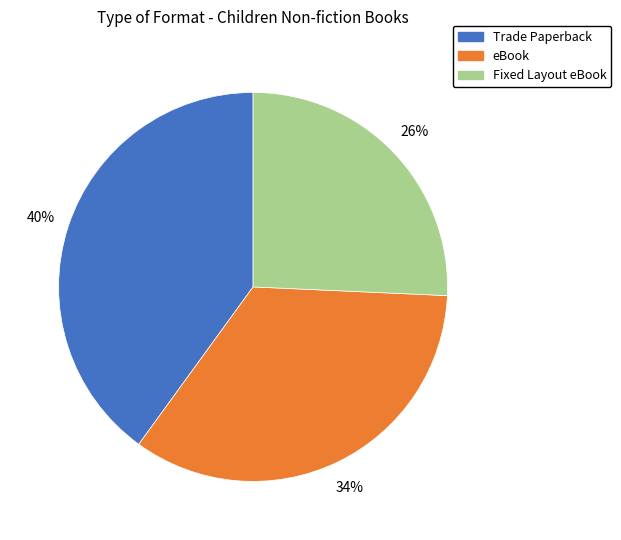

To the nearest percent, what portion does eBook represent?

34%